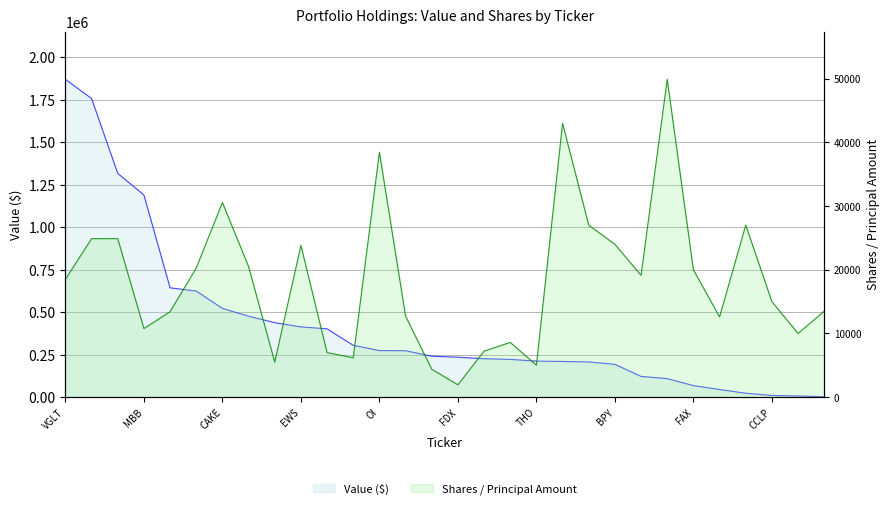

How many interior local peaks does the Shares / Principal Amount series have?

8